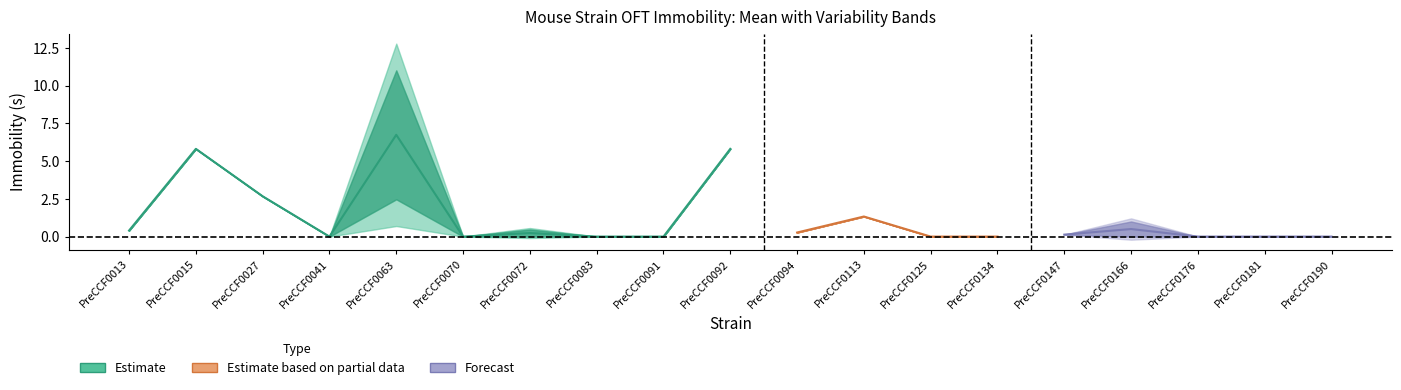

What is the value of the maxval point at the 1st from the left?

0.4